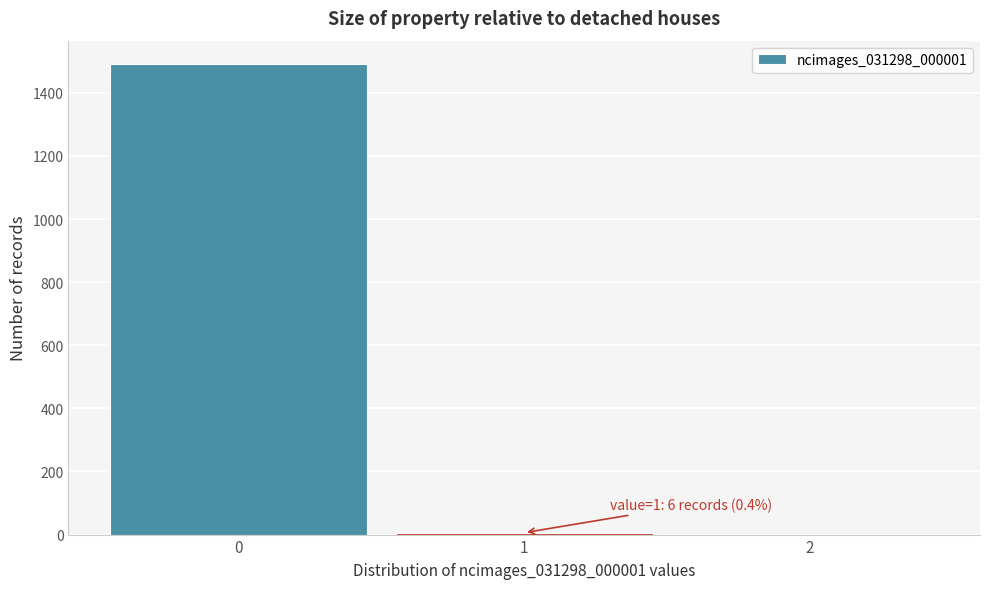

Which range on the x-axis has the tallest bar?

-0.5 to 0.5